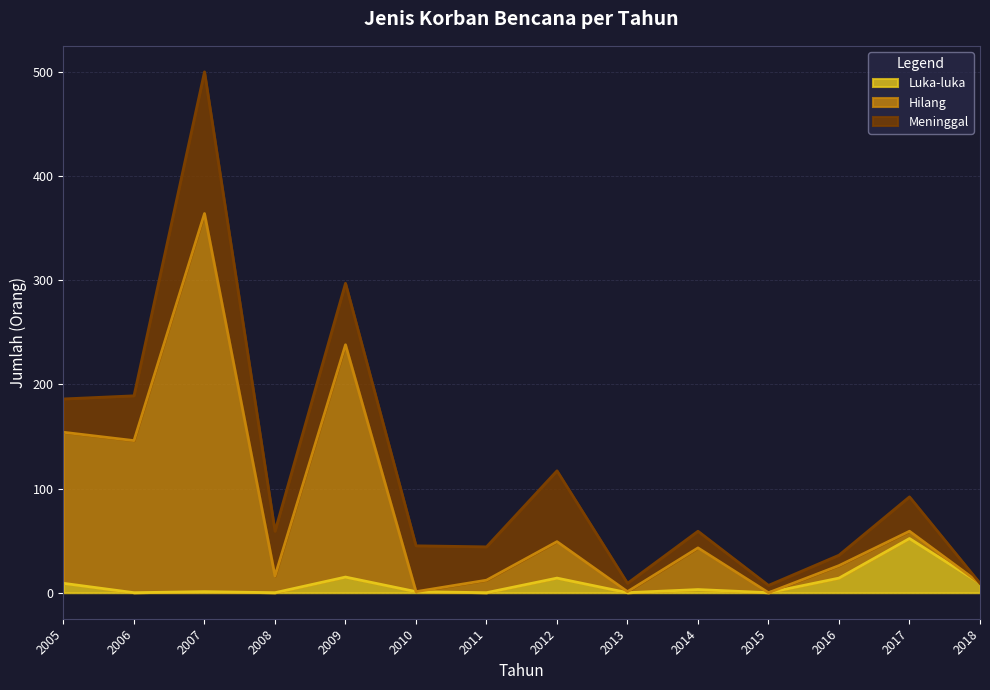

Is the value of Luka-luka at 2005 greater than the value of Hilang at 2010?

Yes